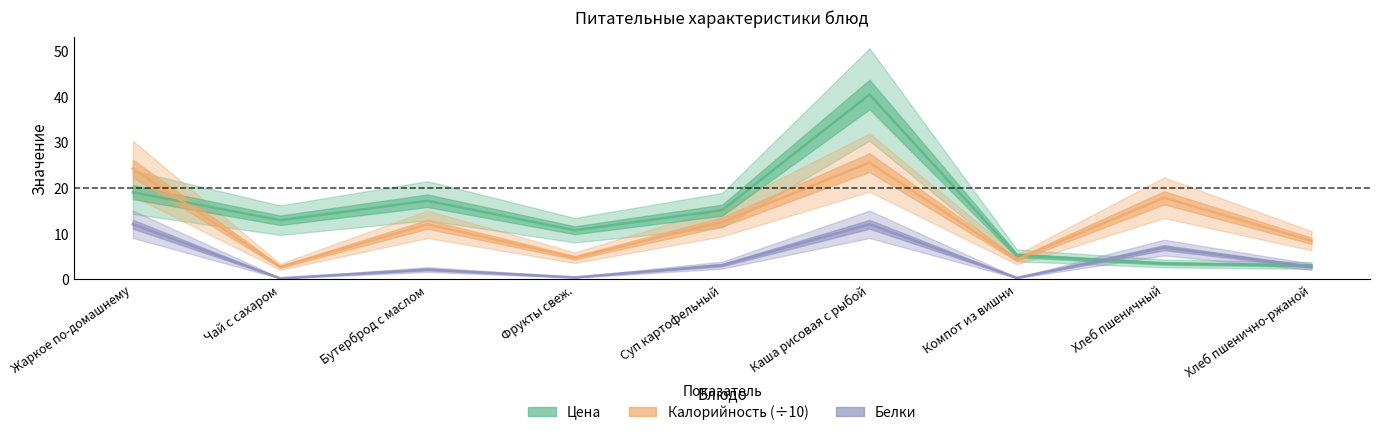

Count the number of data series in this chart.

3